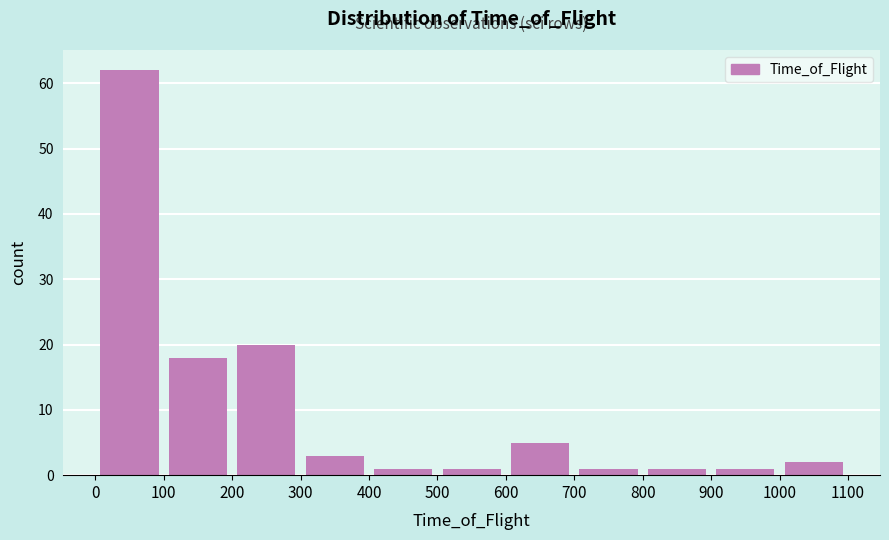

Over which range of the x-axis is the bar tallest?

0 to 100